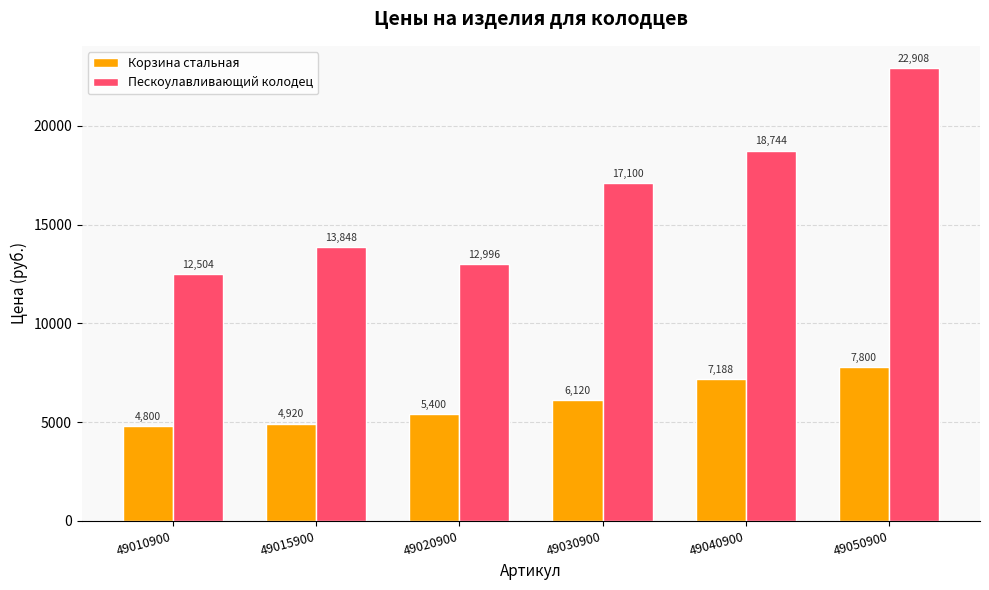

What value does the Корзина стальная series have at 49020900, to the nearest 50?

5400